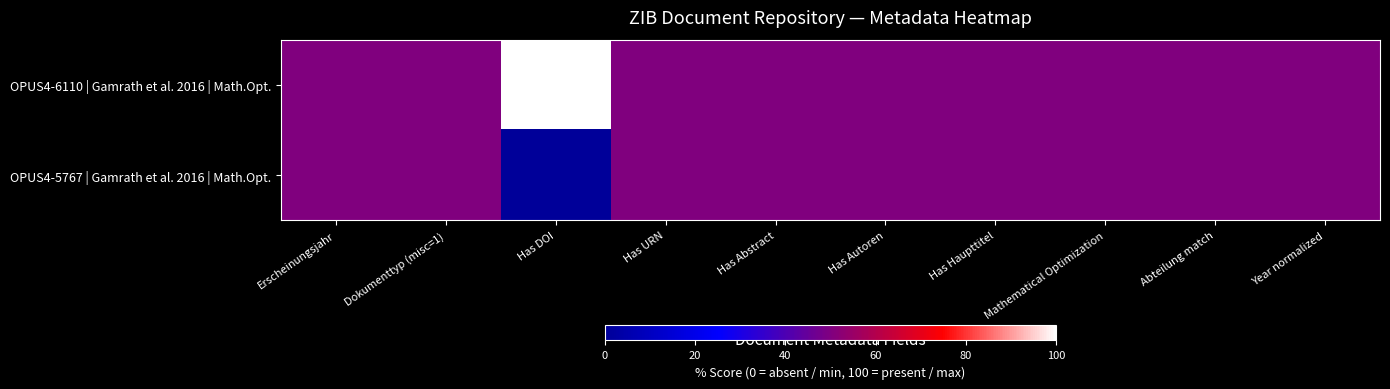

Count the number of data series in this chart.

2